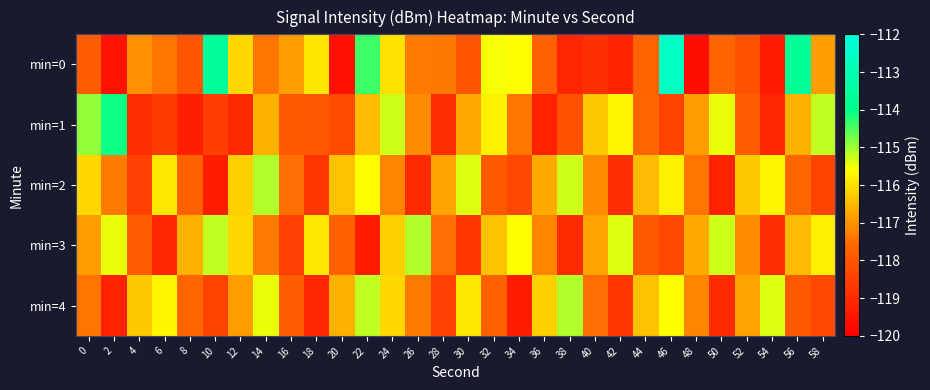

Count the number of categories in the chart.

30